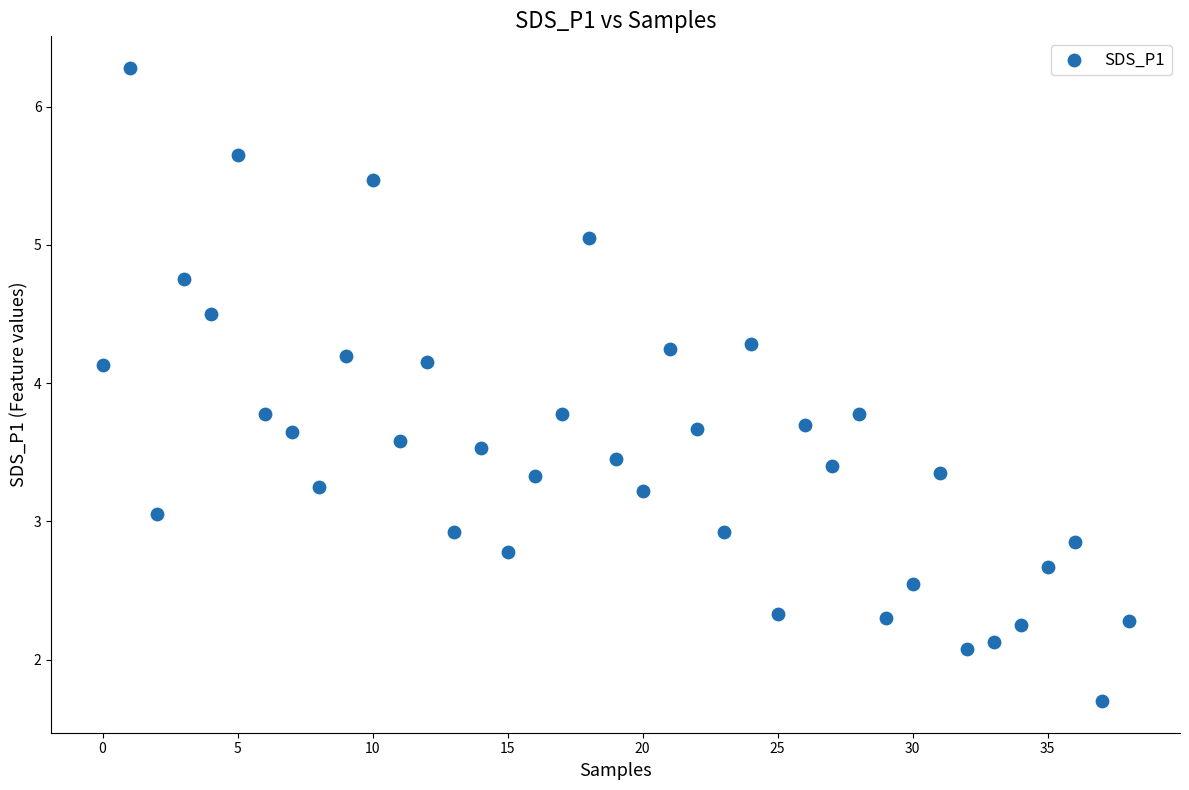

What is the range of Y values (max minus min)?

4.6